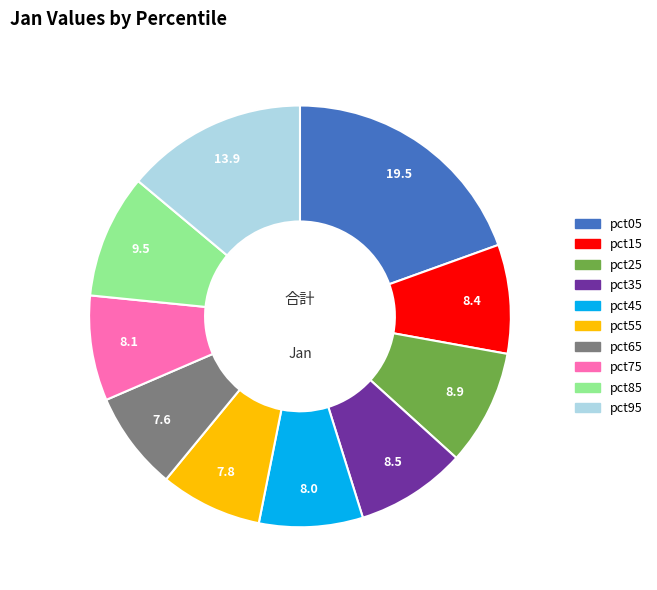

Is there any slice that represents more than half of the pie?

No